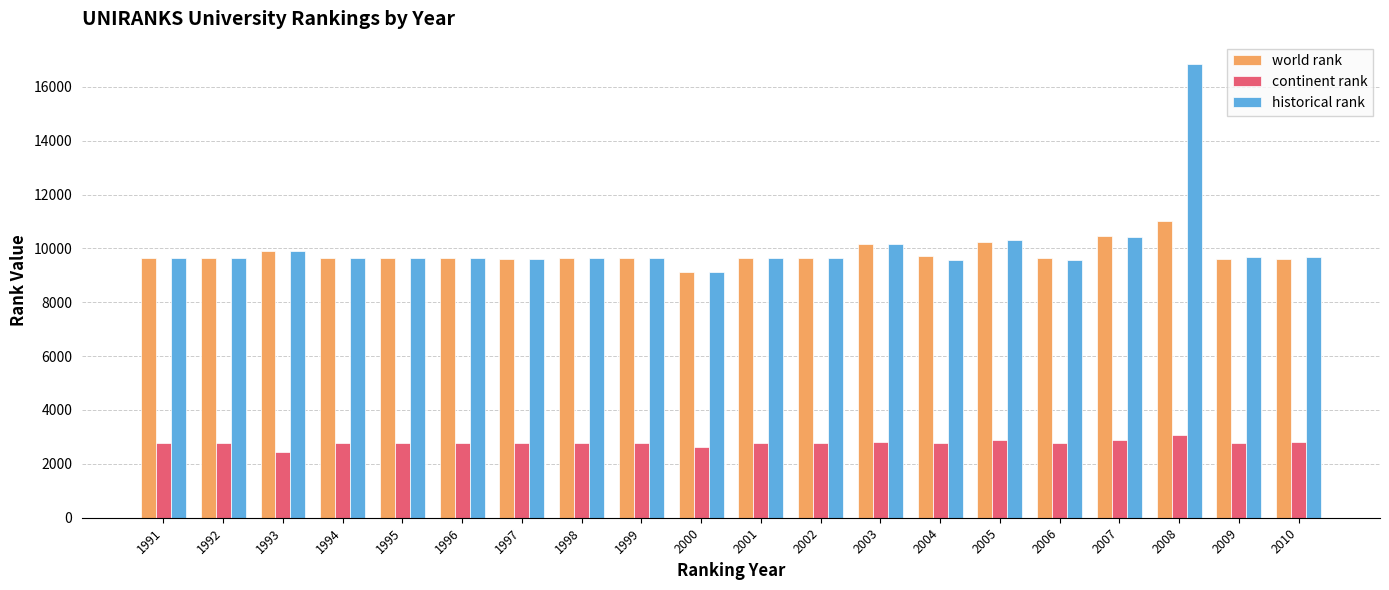

Is it true that continent rank equals 2785 at 1996?

True